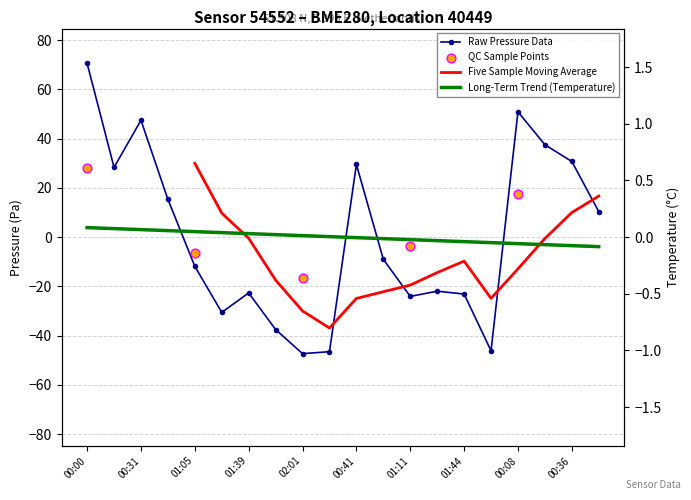

Which has a higher value, 18 or 13?

18